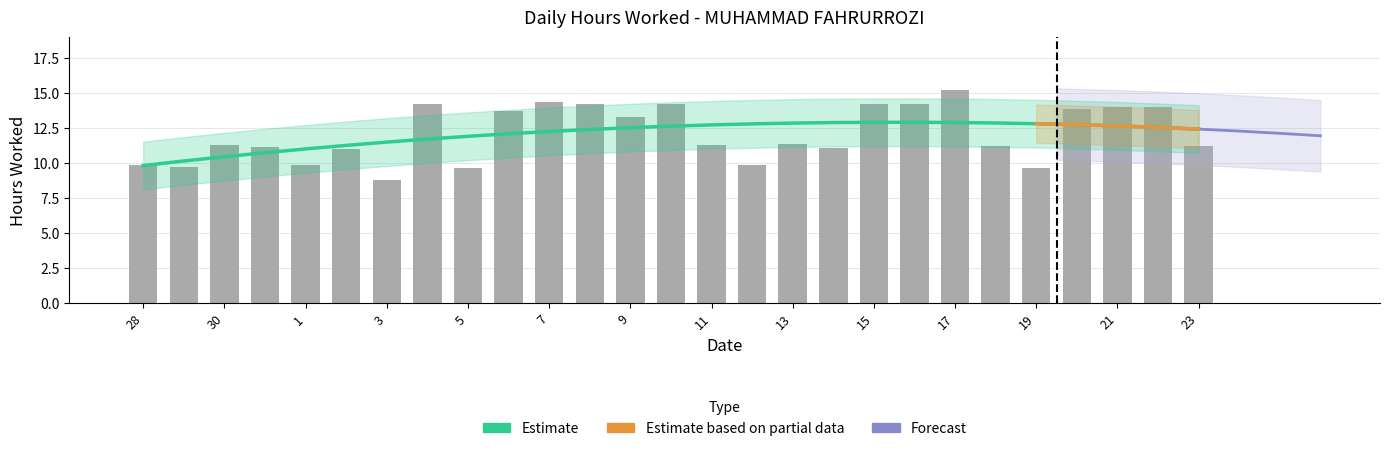

What is the value of the 14th bar from the left?

14.2